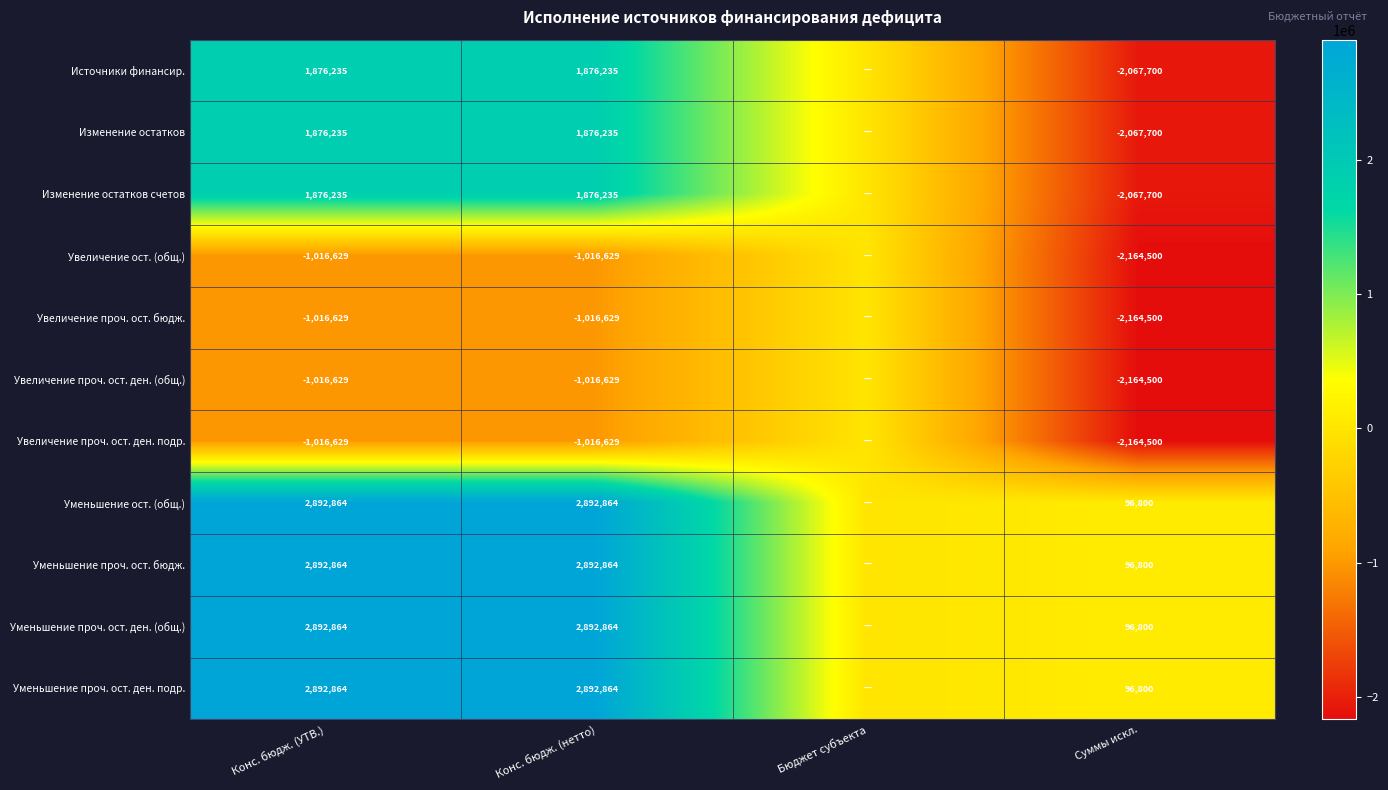

Between Бюджет субъекта and Конс. бюдж. (УТВ.), which is larger?

Конс. бюдж. (УТВ.)